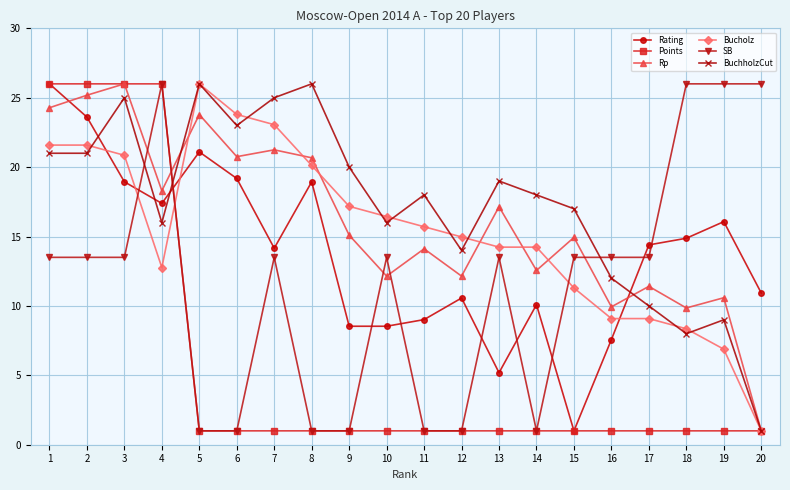

Rank the series at 19 from highest to lowest value.

SB, Rating, Rp, BuchholzCut, Bucholz, Points